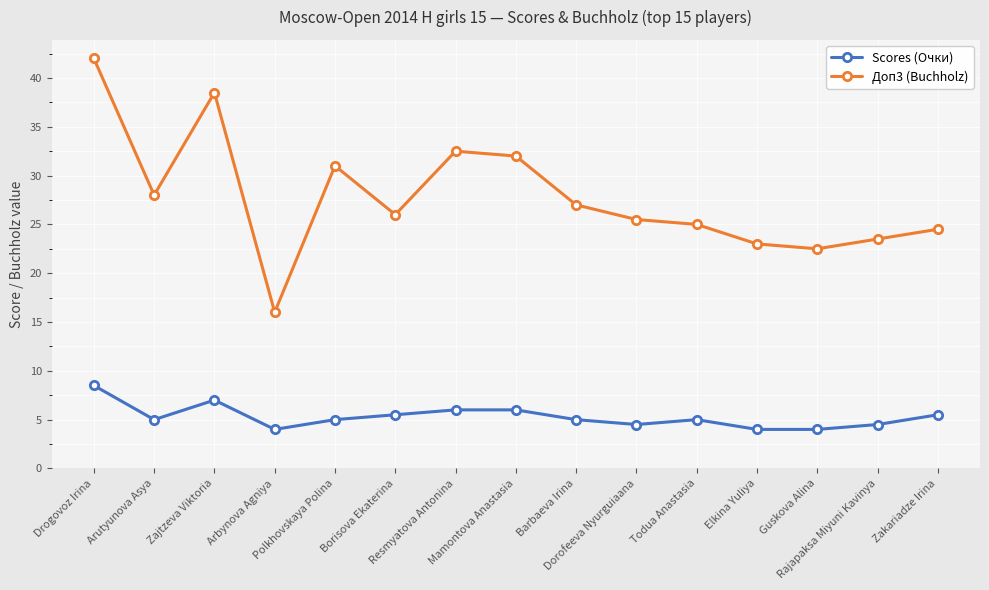

What is the maximum value shown in the chart?

42.0